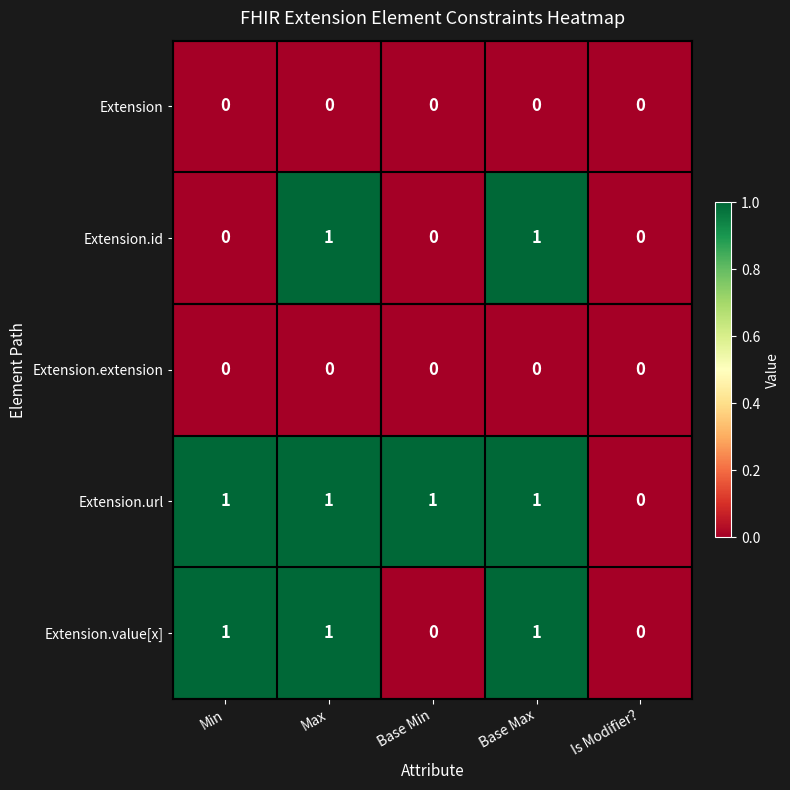

How many series are shown in this chart?

5